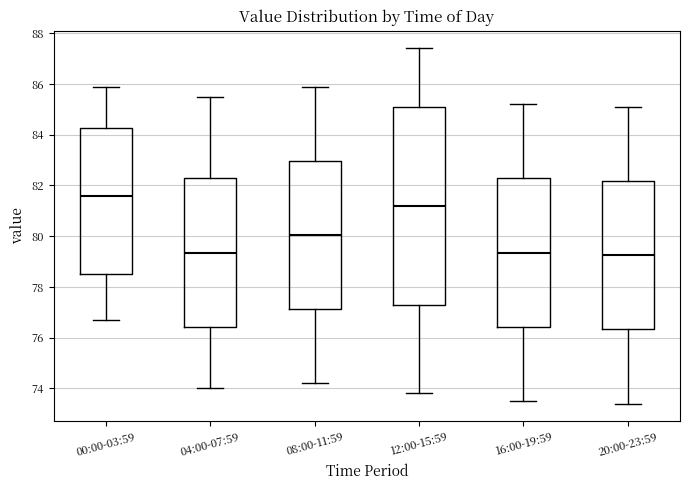

Where does the lower whisker of the box for 00:00-03:59 end on the y-axis? The values are not printed on the chart, so give them approximately, as read against the axis.

76.8